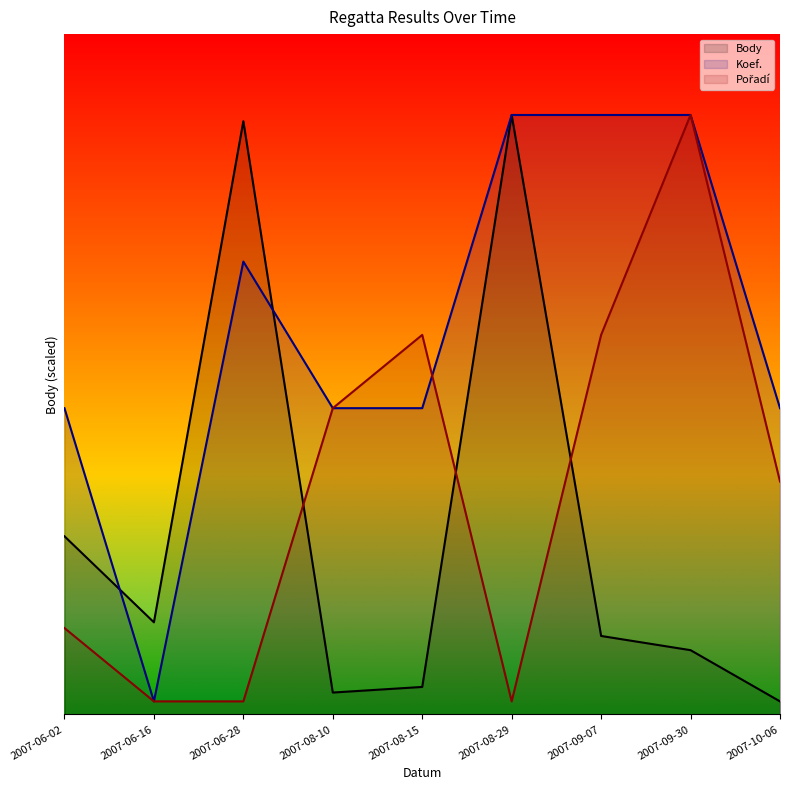

List the labels in order of Pořadí value, largest first.

2007-09-30, 2007-08-15, 2007-09-07, 2007-08-10, 2007-10-06, 2007-06-02, 2007-06-16, 2007-06-28, 2007-08-29